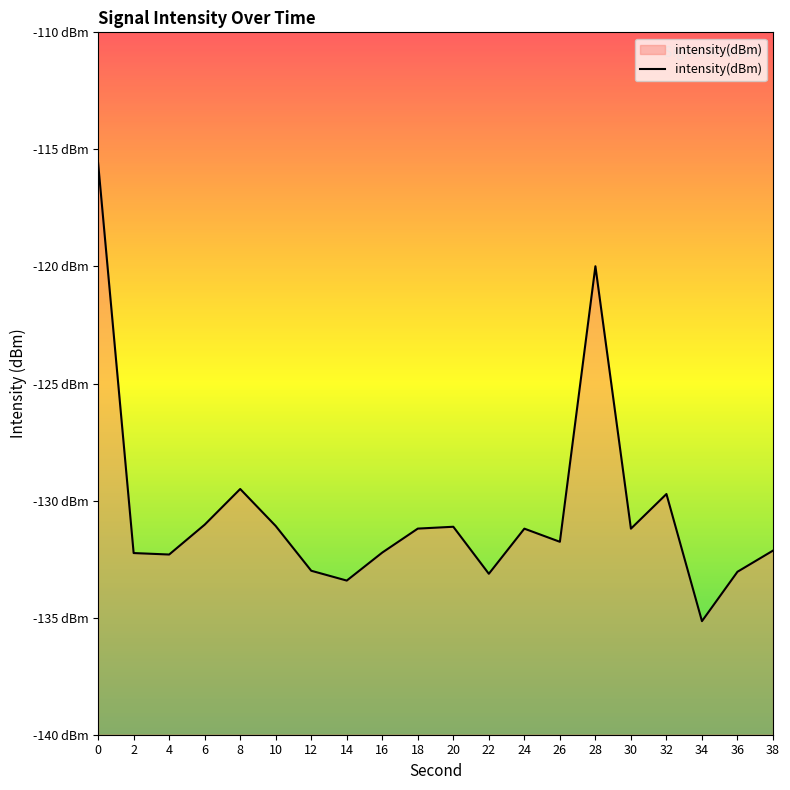

Which category has the lowest value across all series?

34